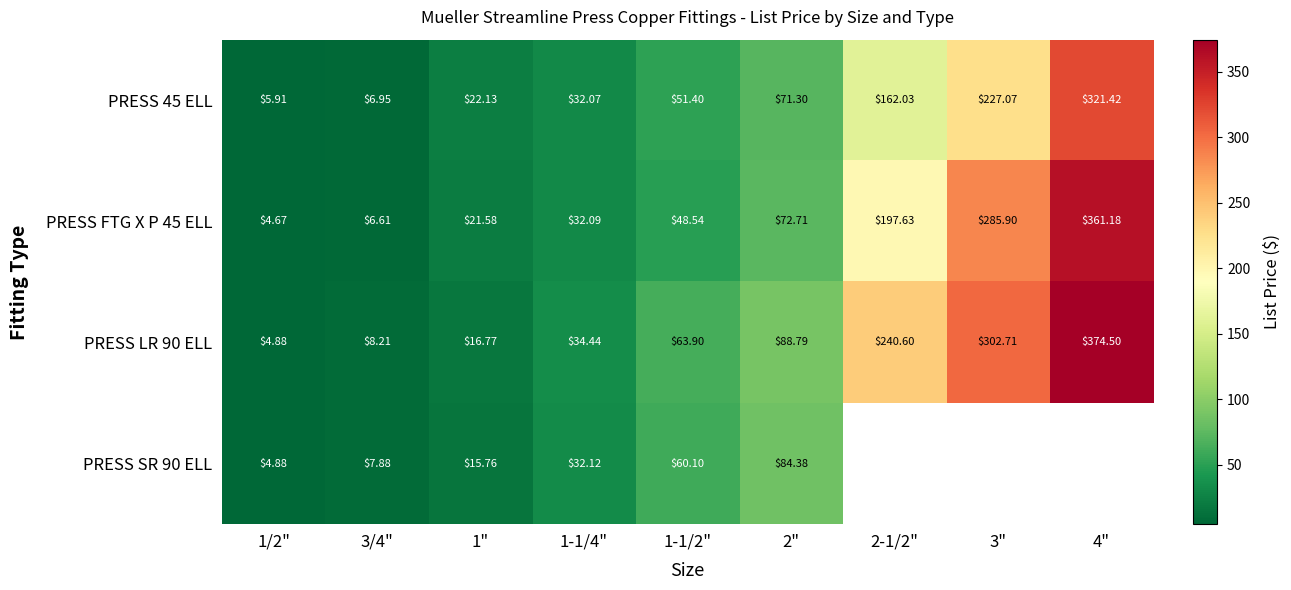

Is the value of PRESS FTG X P 45 ELL at 1/2" greater than the value of PRESS LR 90 ELL at 4"?

No